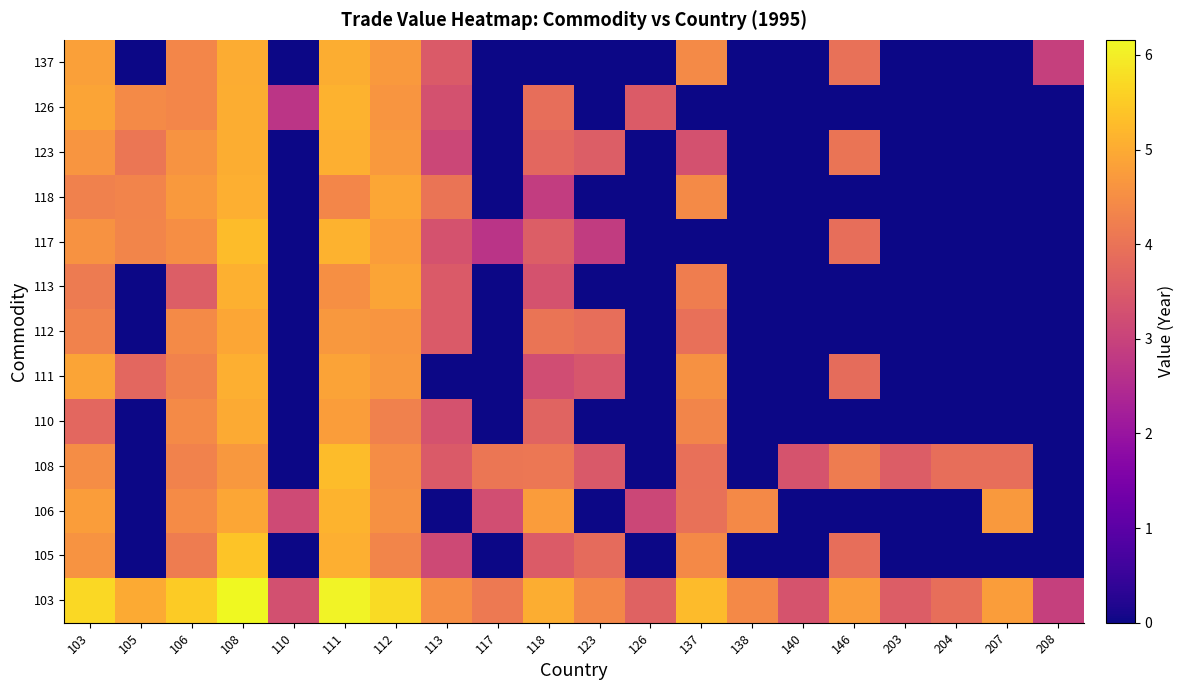

At which category does the chart reach its minimum across all series?

105